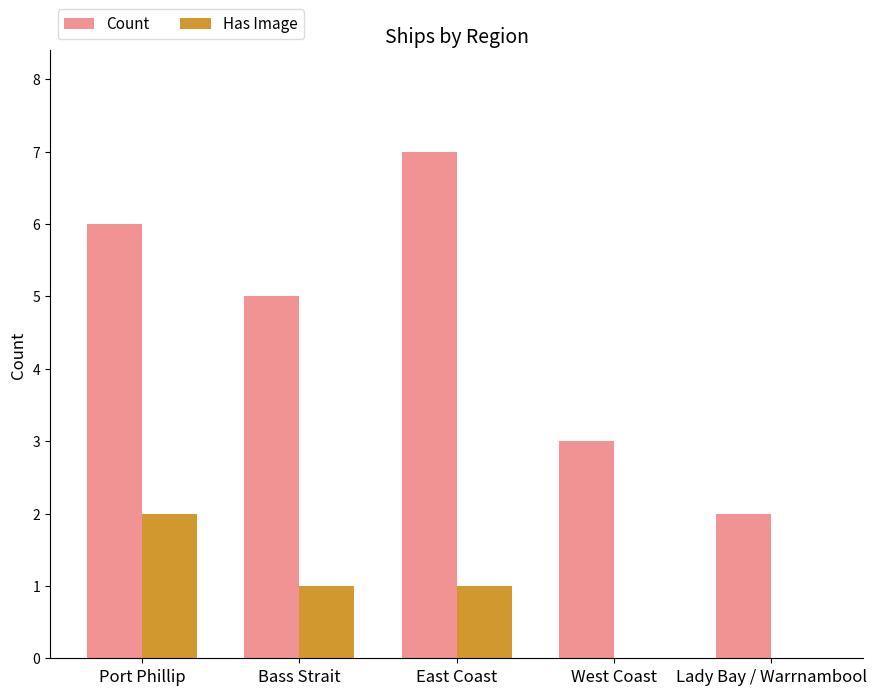

Reading left to right, extract all data points from this chart.

Count: 6	5	7	3	2
Has Image: 2	1	1	0	0